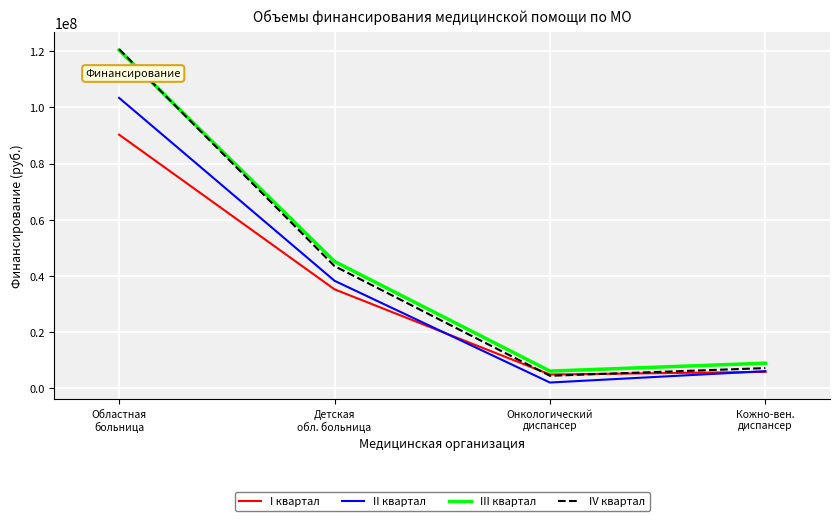

Reading left to right, list all the values displayed in this chart.

I квартал: Областная
больница=90295360	Детская
обл. больница=35214088	Онкологический
диспансер=4883648	Кожно-вен.
диспансер=5808729
II квартал: Областная
больница=103395152	Детская
обл. больница=38259498	Онкологический
диспансер=2018602	Кожно-вен.
диспансер=6080445
III квартал: Областная
больница=120402359	Детская
обл. больница=45145442	Онкологический
диспансер=6100137	Кожно-вен.
диспансер=8911596
IV квартал: Областная
больница=120746407	Детская
обл. больница=43478902	Онкологический
диспансер=4419615	Кожно-вен.
диспансер=7162167